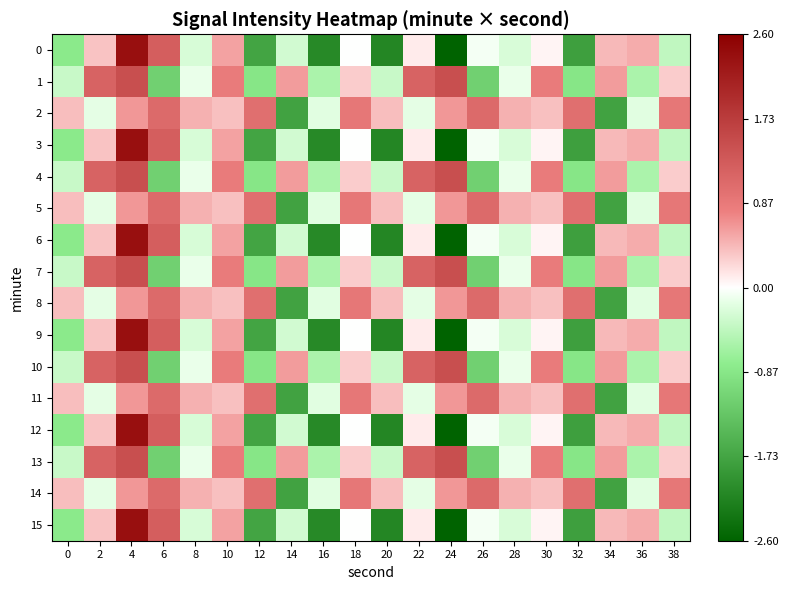

Rank the series at 38 from lowest to highest value.

0, 3, 6, 9, 12, 15, 1, 4, 7, 10, 13, 2, 5, 8, 11, 14